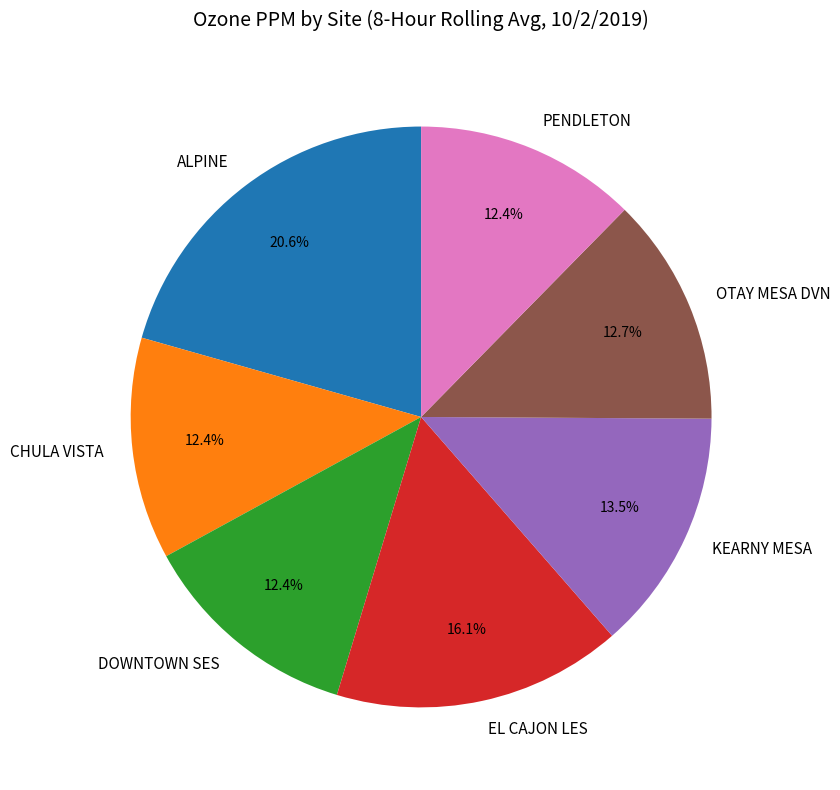

To the nearest percent, what portion does ALPINE represent?

21%